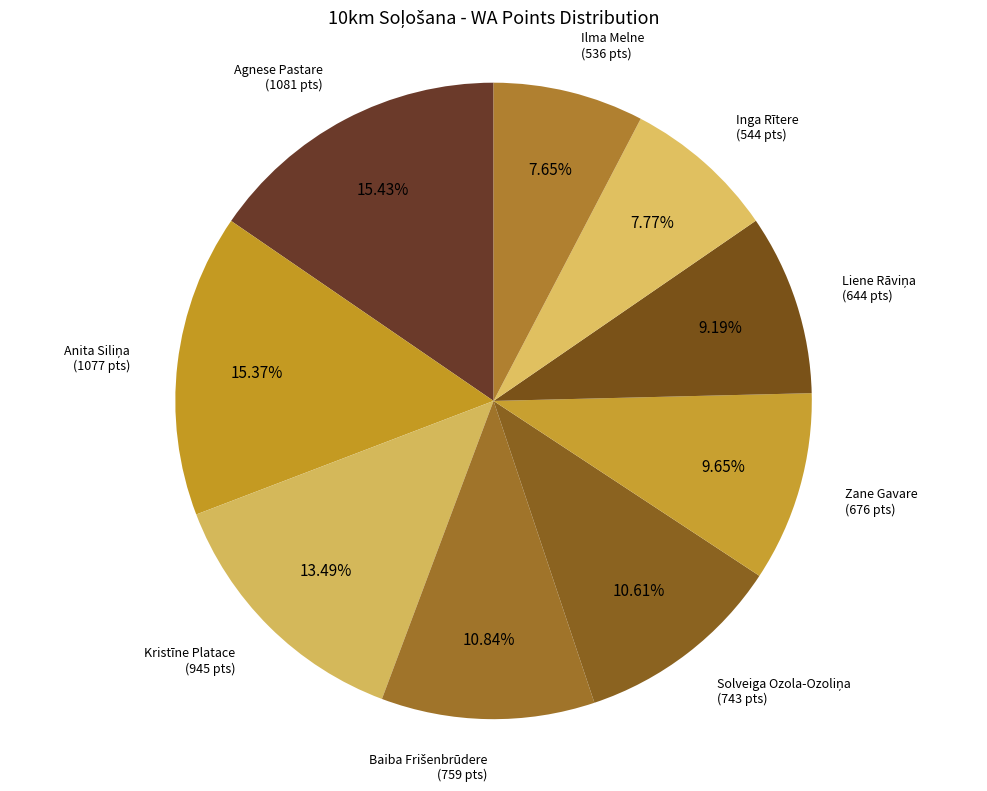

What is the largest slice in the pie chart?

Agnese Pastare